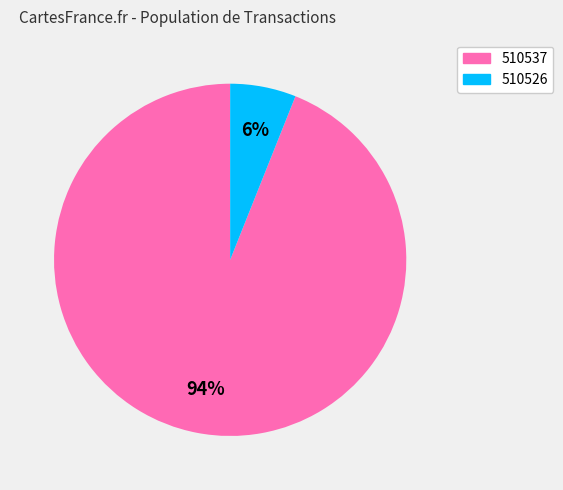

To the nearest percent, what portion does 510526 represent?

6%